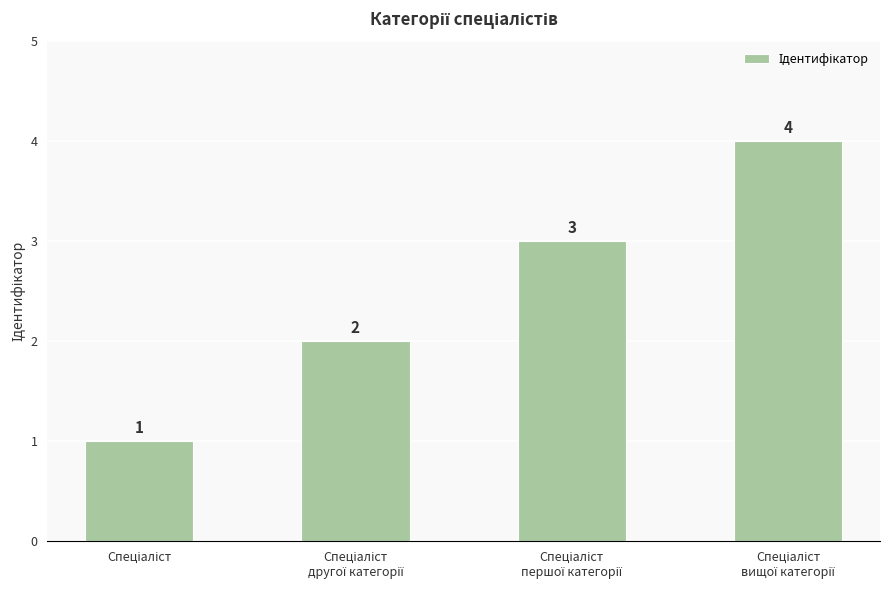

What is the difference between the maximum and minimum values?

3